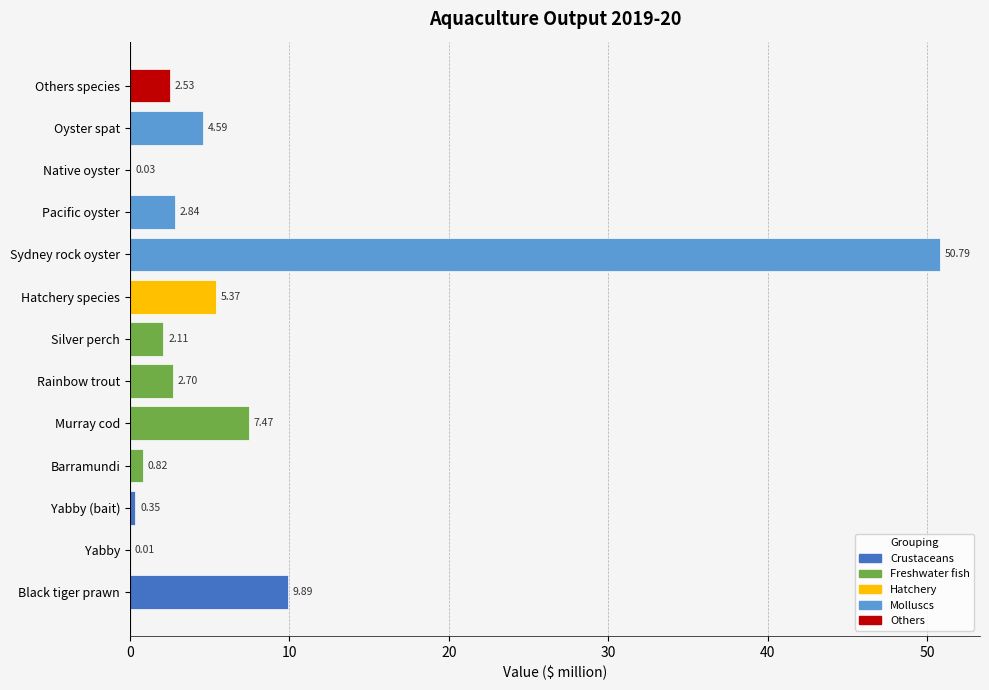

Which label corresponds to the largest value in the chart?

Sydney rock oyster